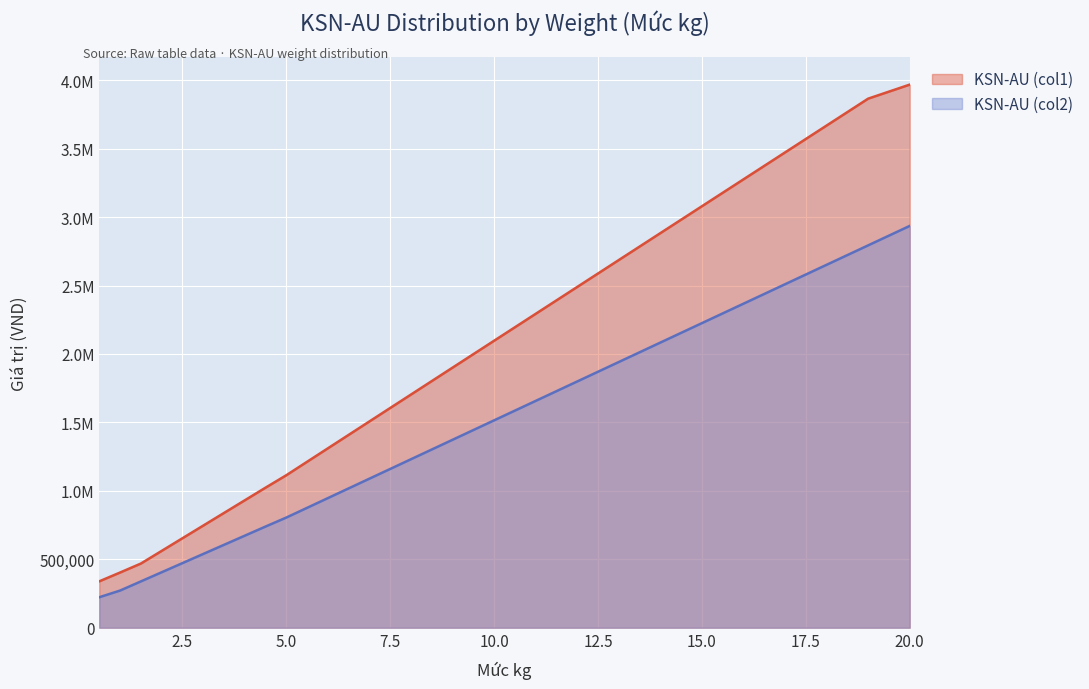

True or false: KSN-AU (col1) has a value of 1007158 at 12.0.

False